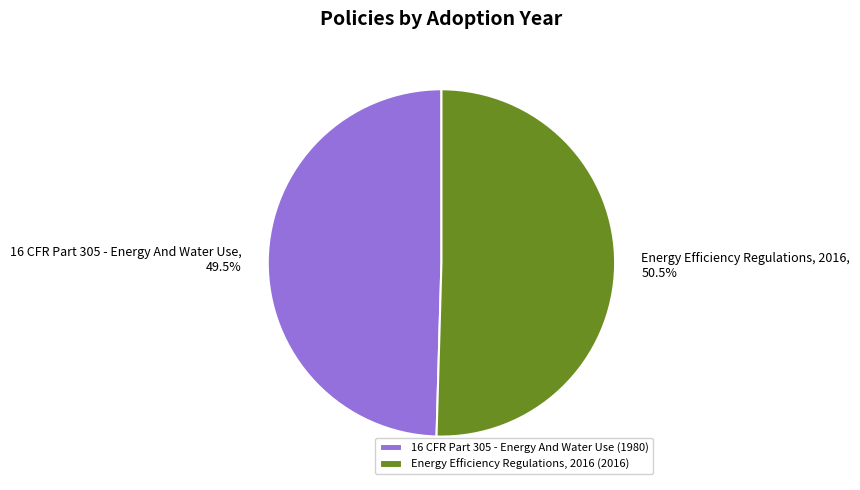

Does Energy Efficiency Regulations, 2016 account for over 50% of the chart?

Yes